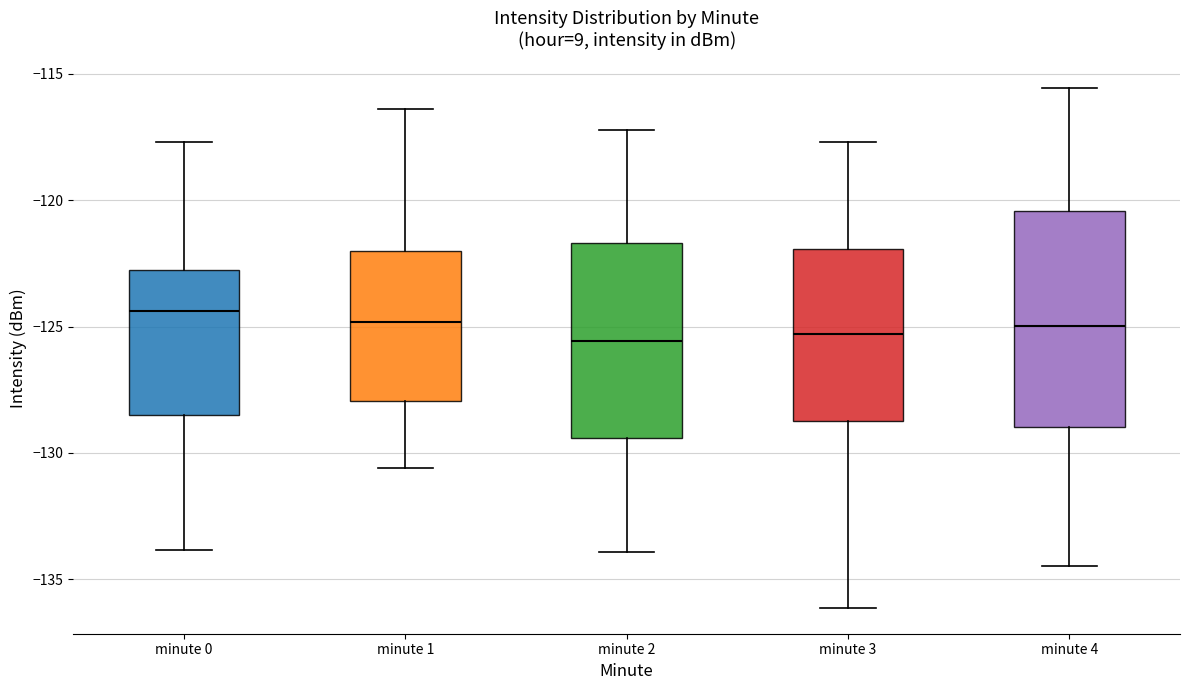

Where is the lower edge of the box for minute 4 on the y-axis? The values are not printed on the chart, so give them approximately, as read against the axis.

-129.0